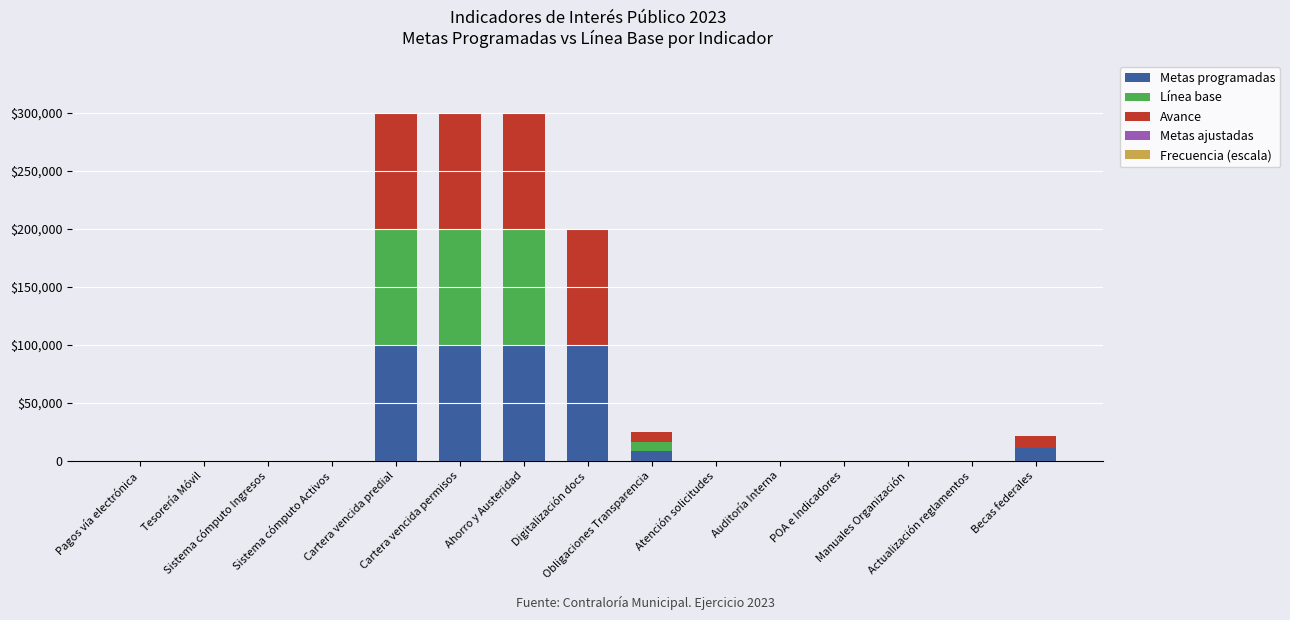

Are the bars horizontal?

No